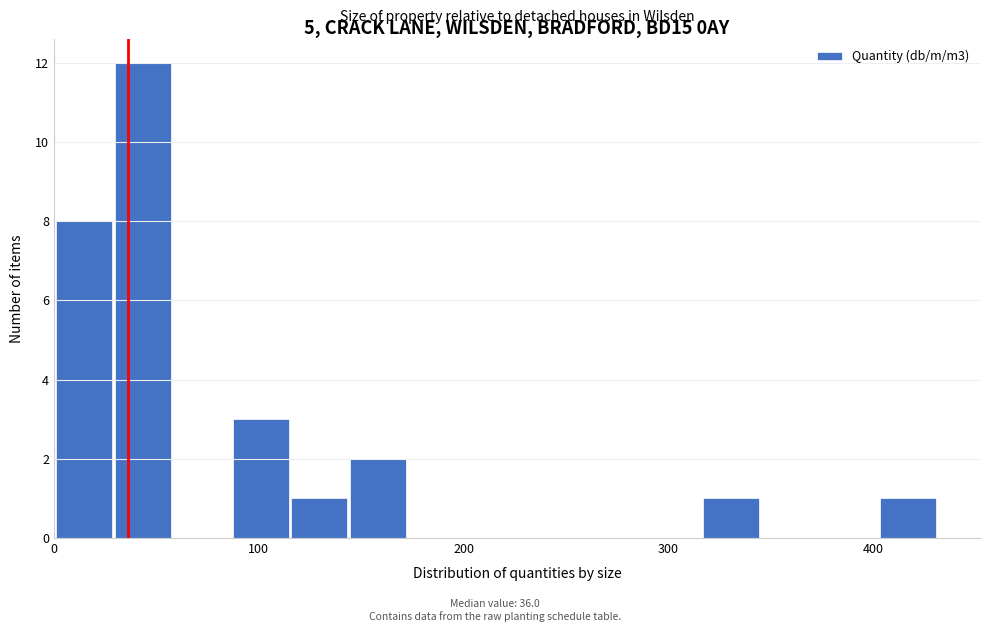

Read against the x-axis, roughly where is the centre of the tallest bar?

40